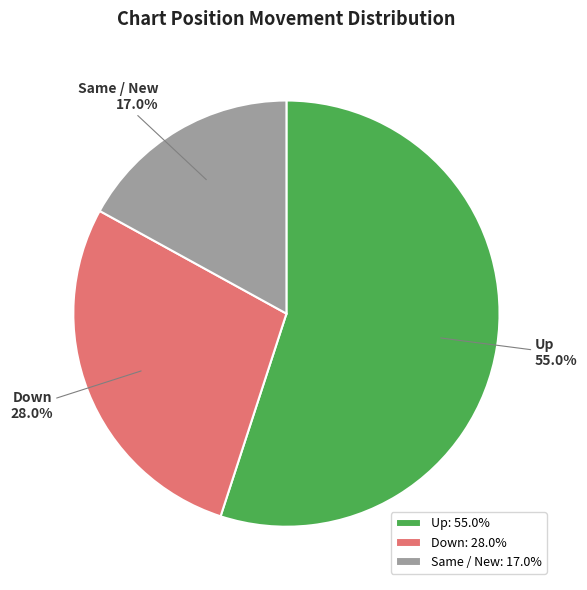

What is the total percentage of Same / New and Up?

72.0%